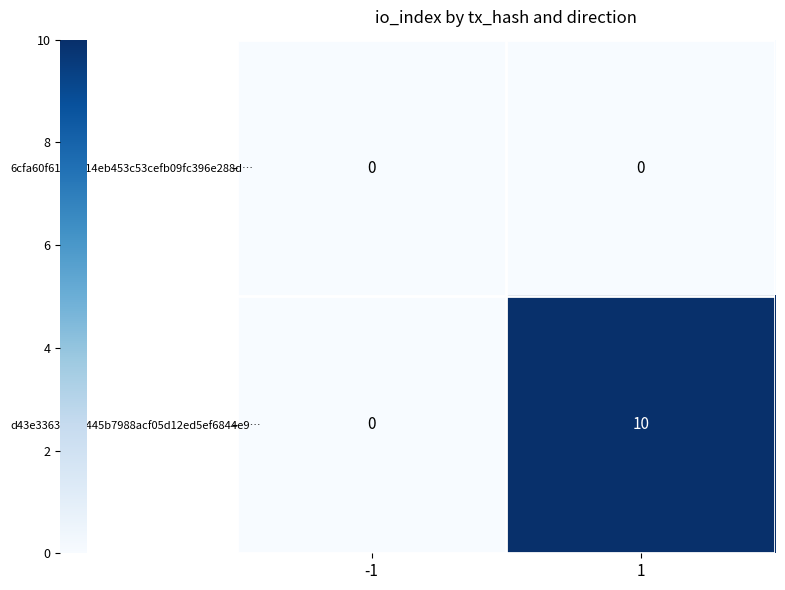

At which category is the sum across all series the highest?

1